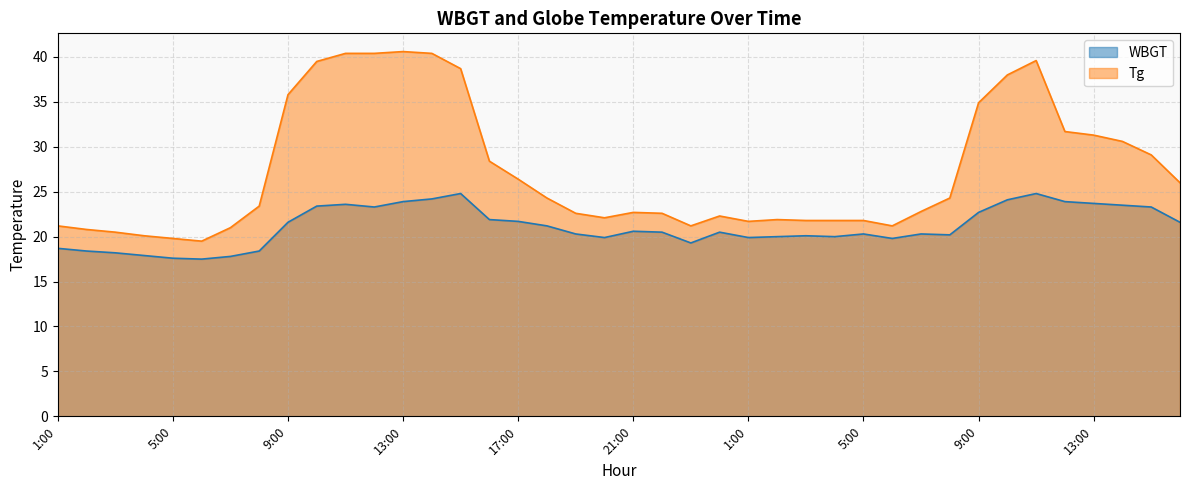

Is it true that Tg equals 19.5 at 6:00?

True